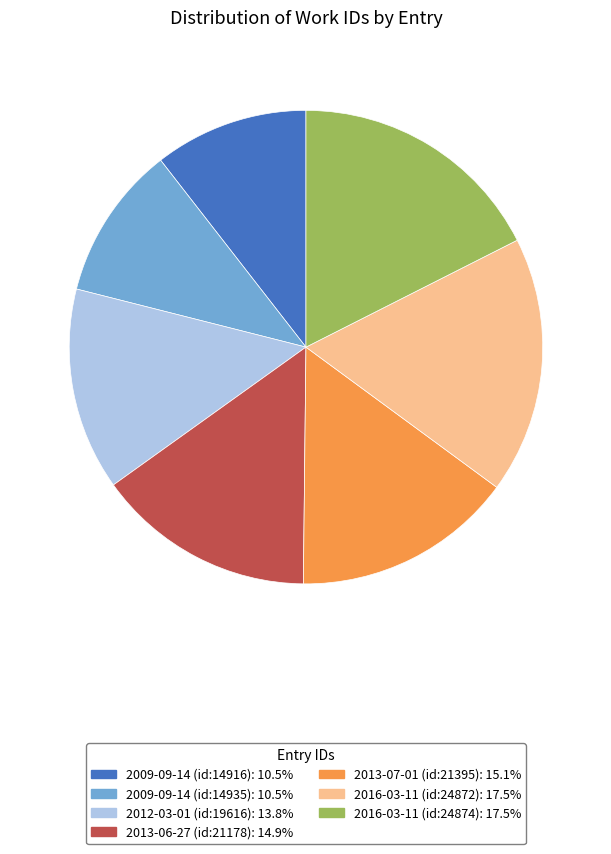

Is there any slice that represents more than half of the pie?

No